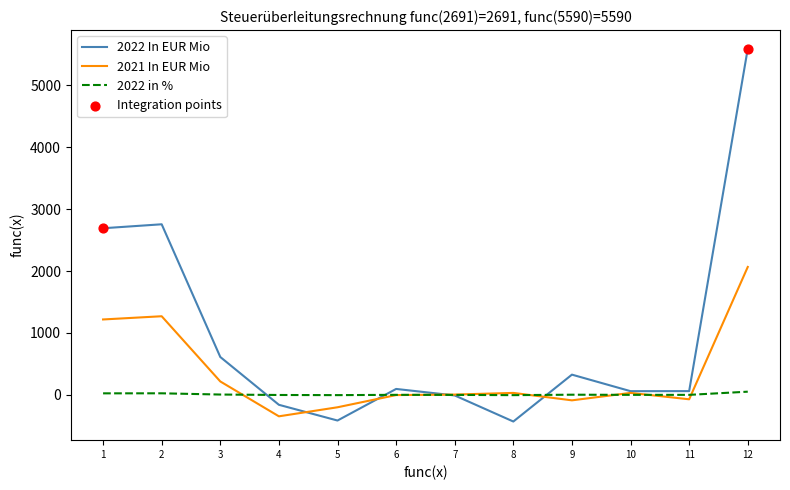

Which series has the widest spread of values?

2022 In EUR Mio